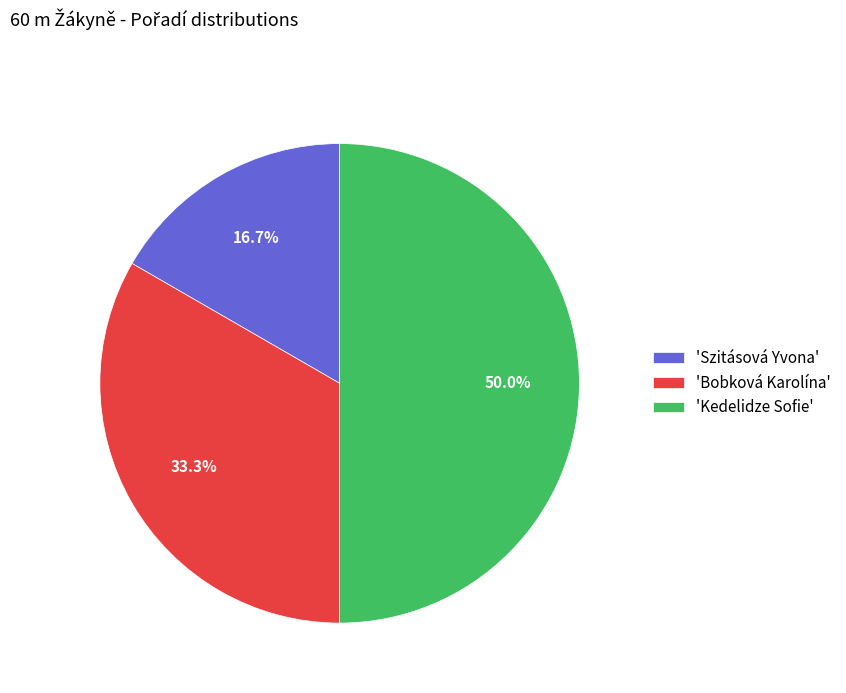

Rank the categories by value from highest to lowest.

'Kedelidze Sofie', 'Bobková Karolína', 'Szitásová Yvona'